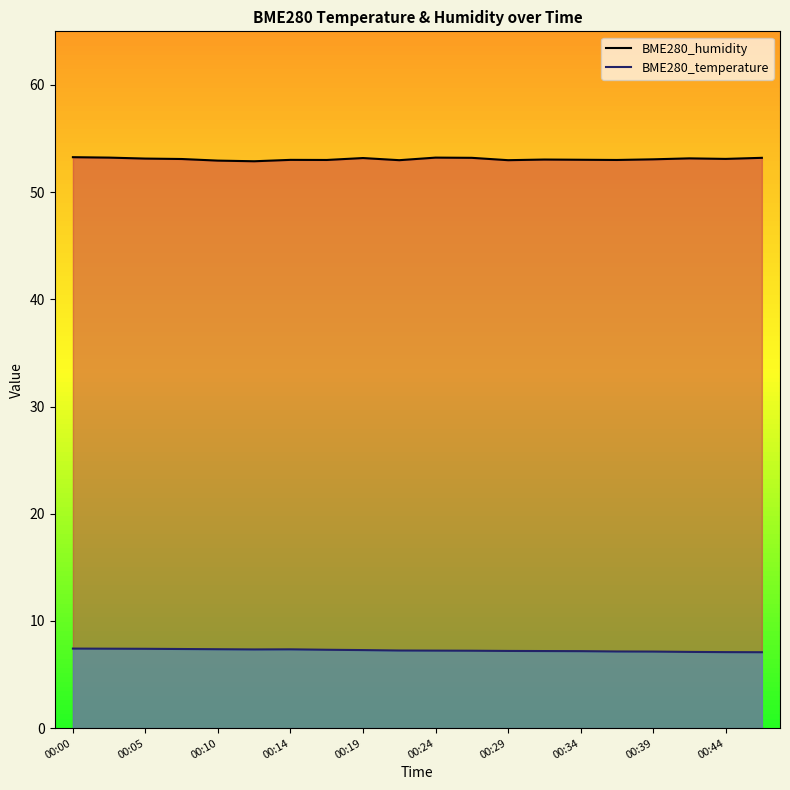

At 00:10, list the series in order from largest to smallest.

BME280_humidity, BME280_temperature